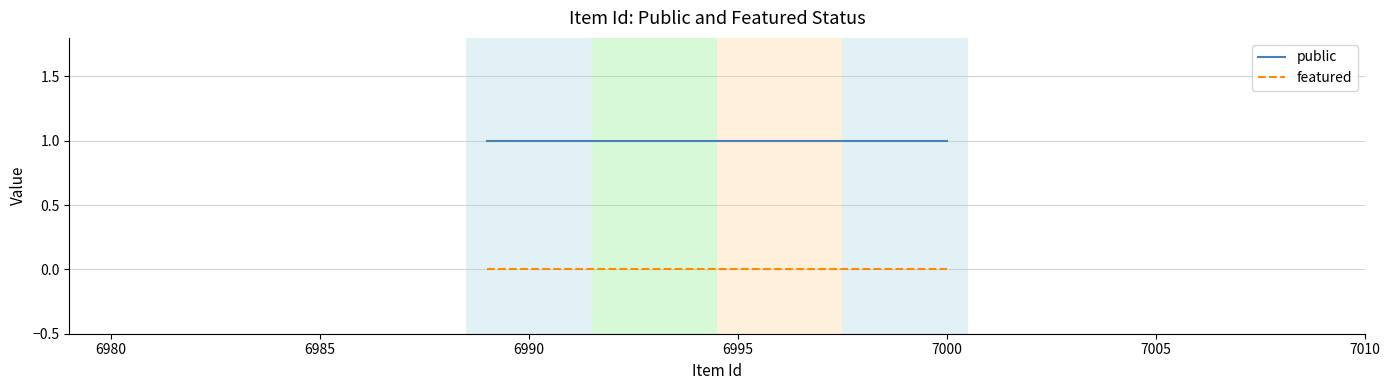

Does the chart display data point markers on the line(s)?

No